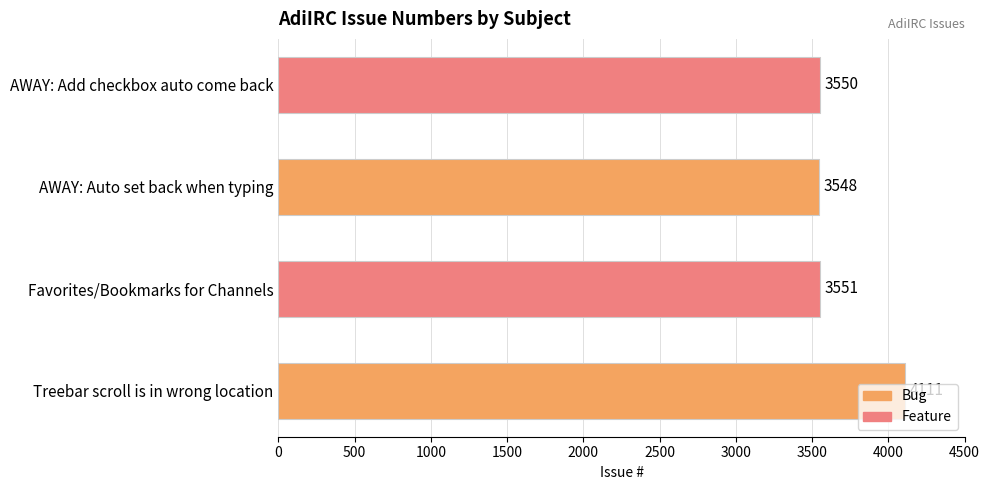

Which category has the lowest value across all series?

AWAY: Auto set back when typing